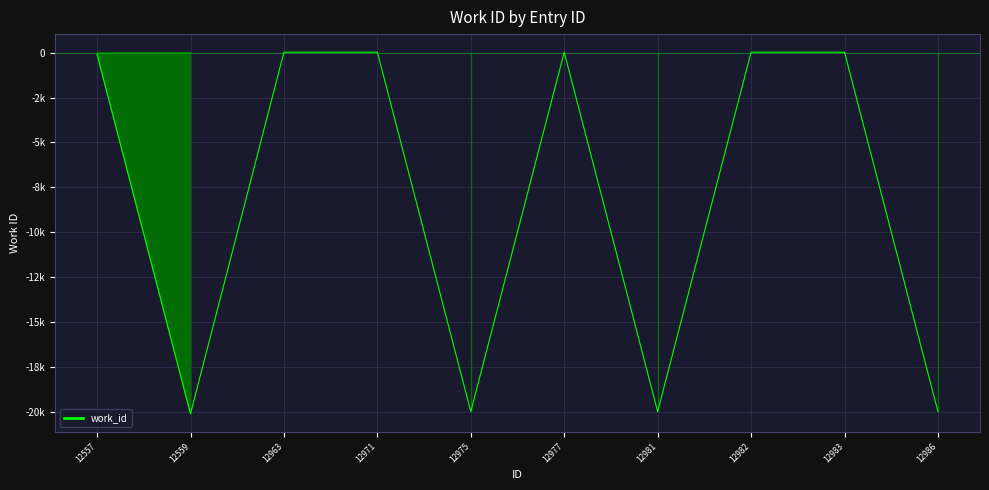

List the labels in order of value, largest first.

12963, 12971, 12977, 12982, 12983, 12557, 12975, 12981, 12986, 12559